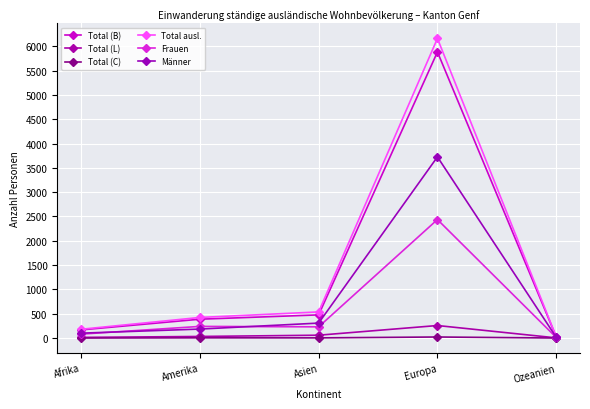

How many lines are shown in the chart?

6